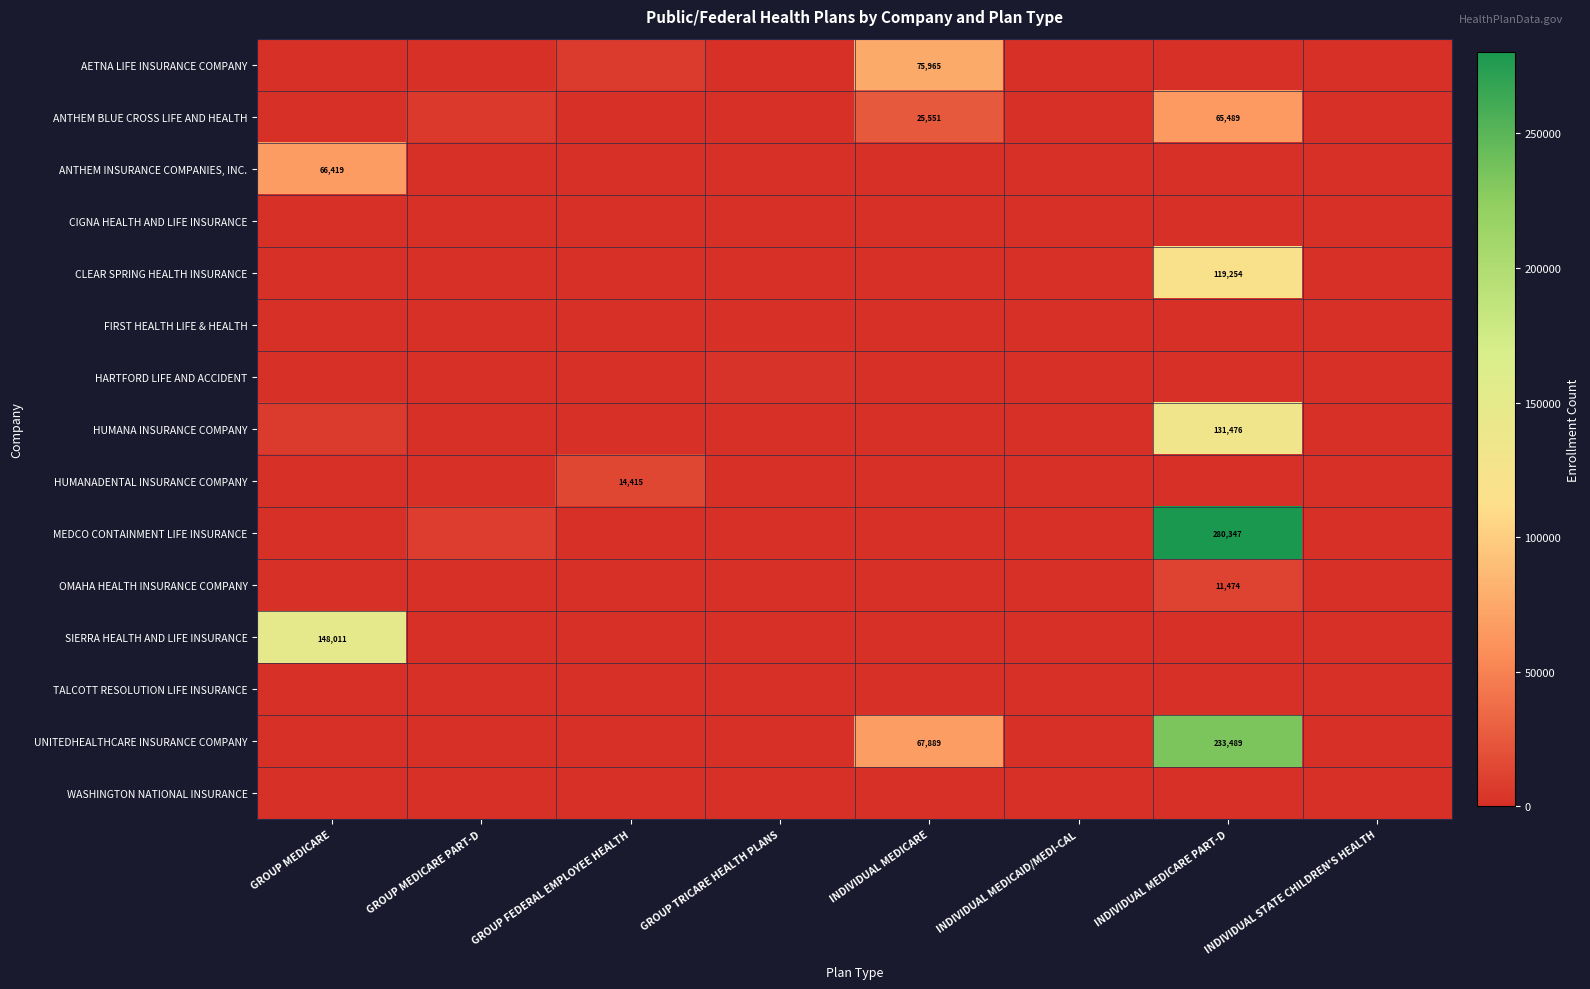

At which category is the sum across all series the highest?

INDIVIDUAL MEDICARE PART-D